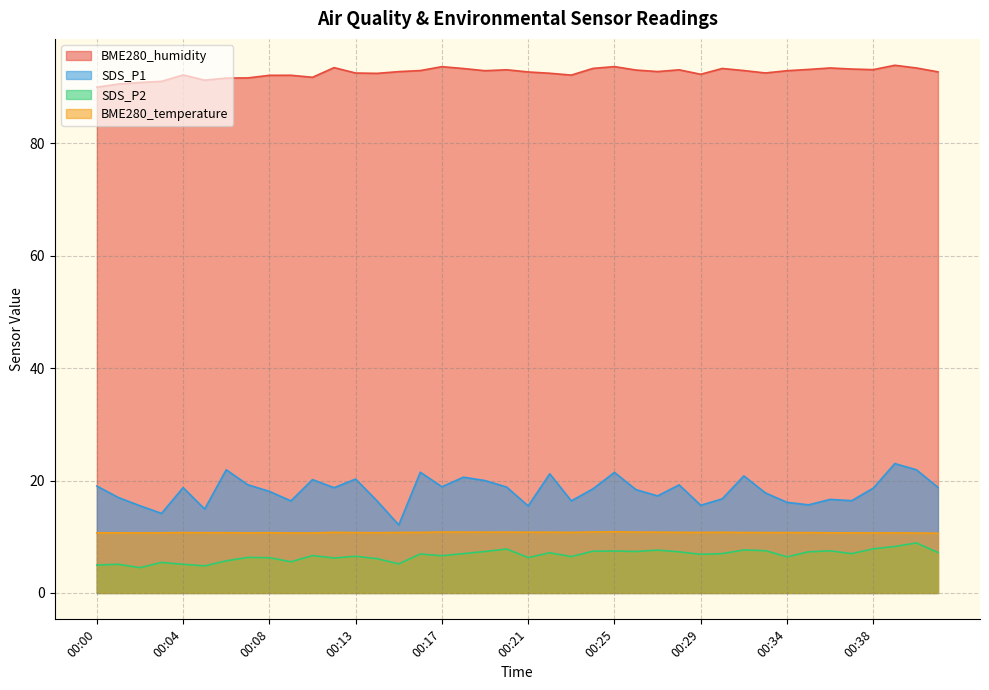

True or false: BME280_temperature and SDS_P2 cross at least once.

False